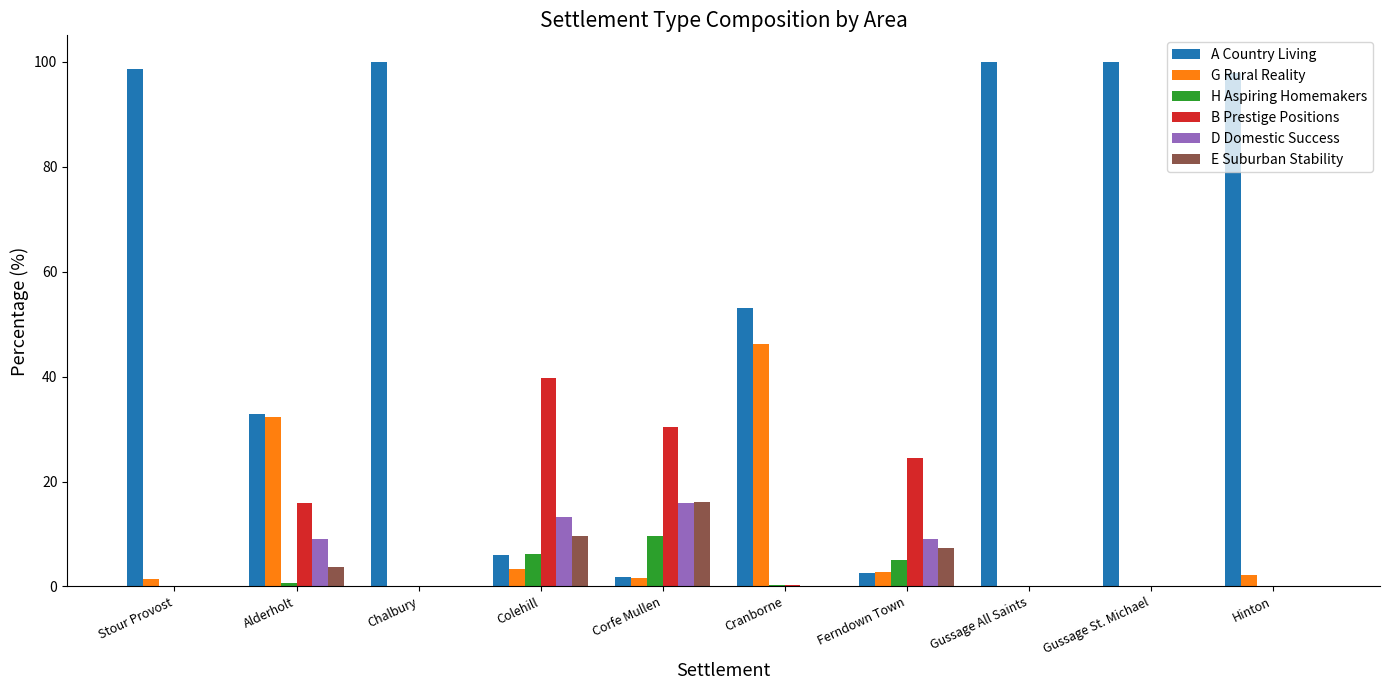

Where does the A Country Living series first go above 97?

Stour Provost